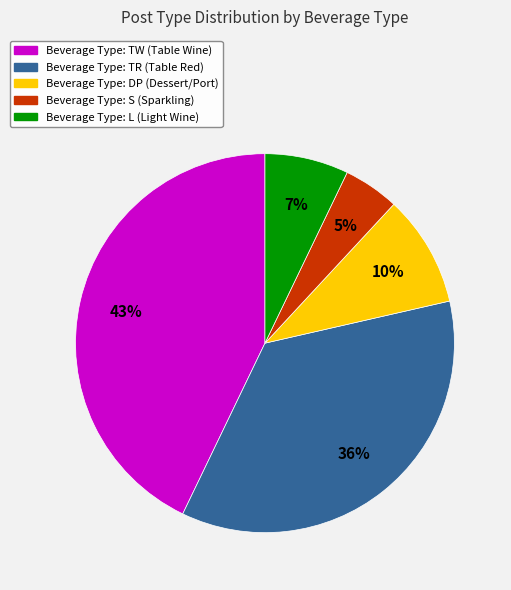

Is there a majority slice in this chart?

No